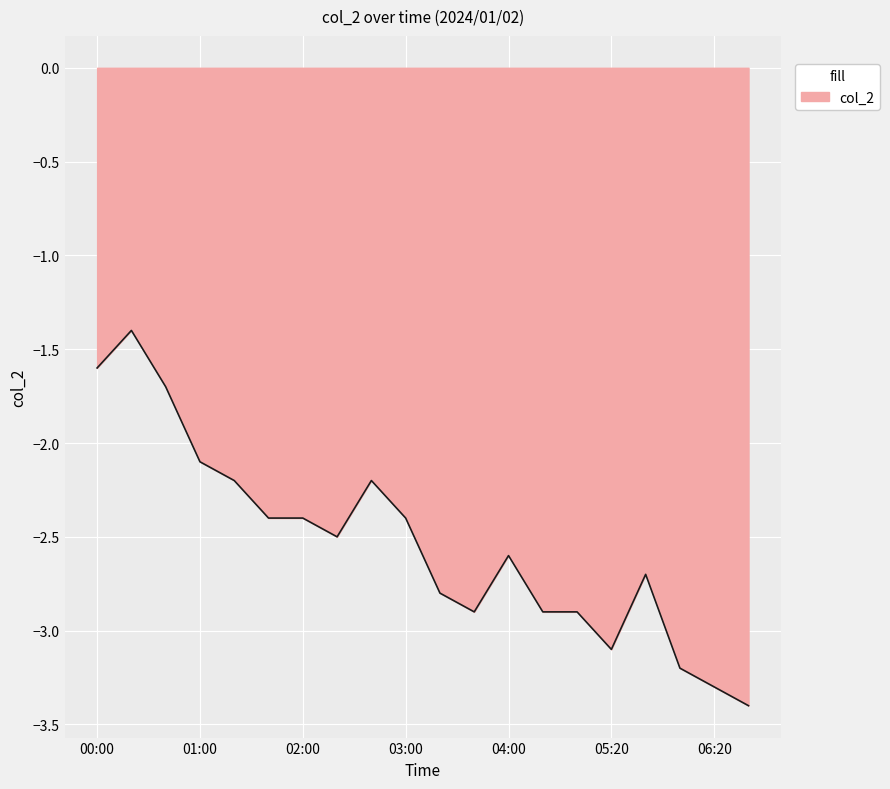

What is the difference between the maximum and minimum values?

2.0